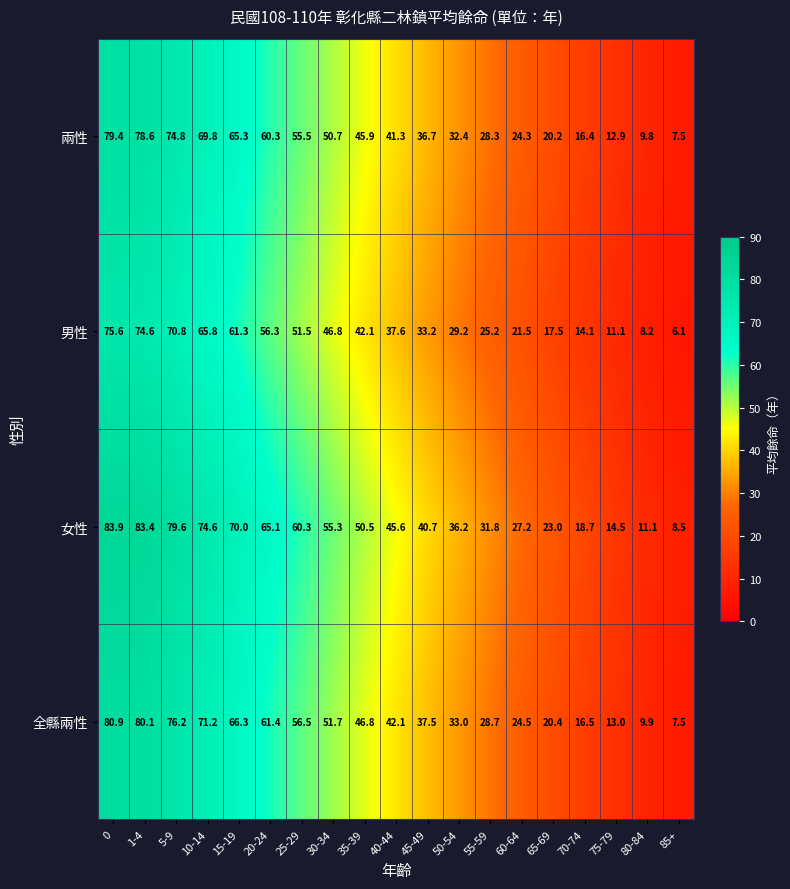

Rank the series by their maximum value, from highest to lowest.

女性, 全縣兩性, 兩性, 男性